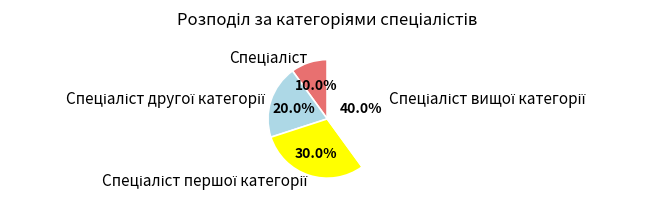

Is there any slice that represents more than half of the pie?

No